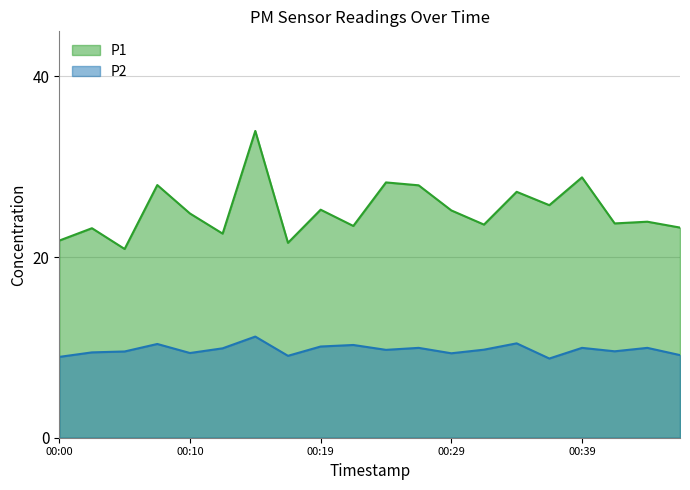

At which category is the sum across all series the highest?

00:14